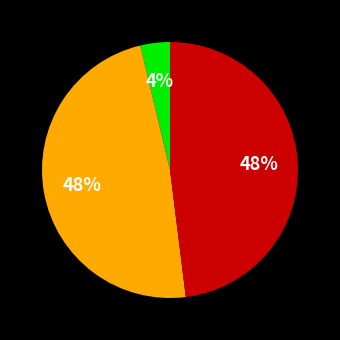

Count the number of slices in the pie.

3